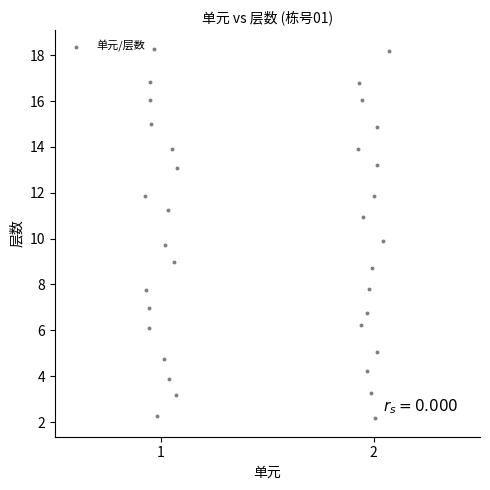

What is the range of X values (max minus min)?

1.1